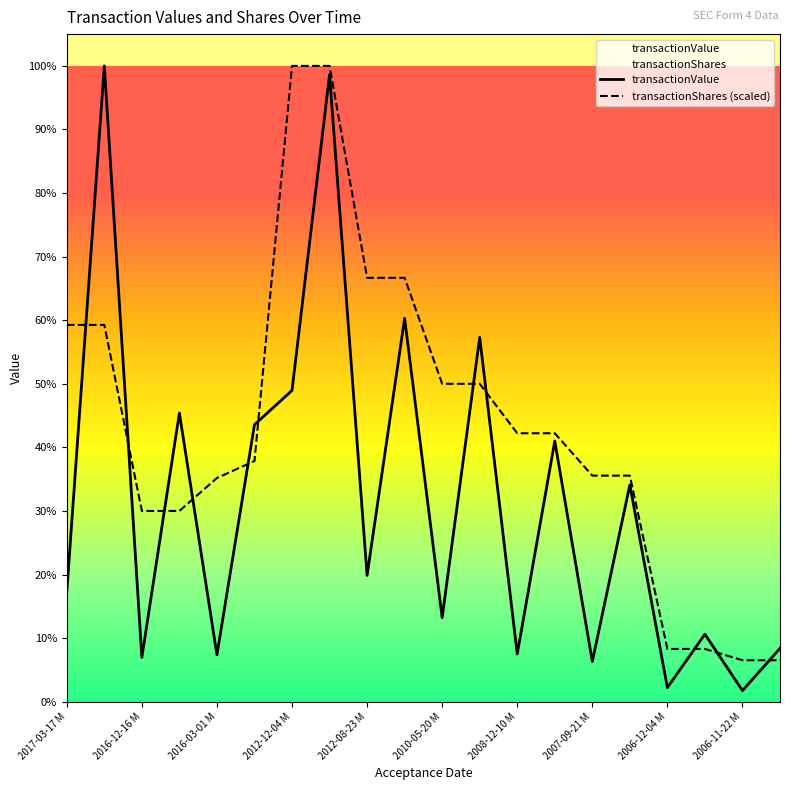

List the series in order of their overall mean, lowest first.

transactionValue, transactionShares (scaled)